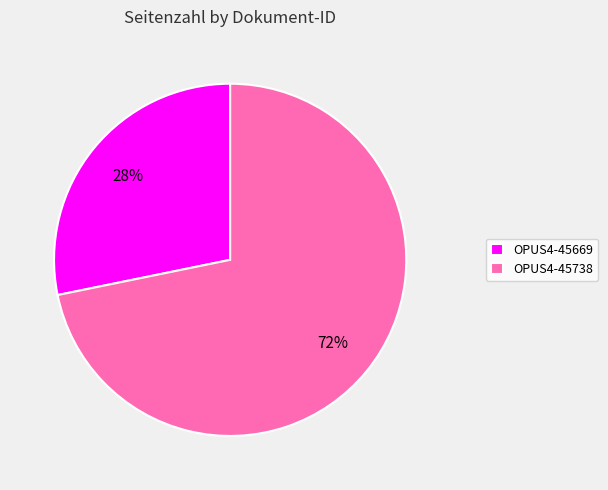

Is there a majority slice in this chart?

Yes